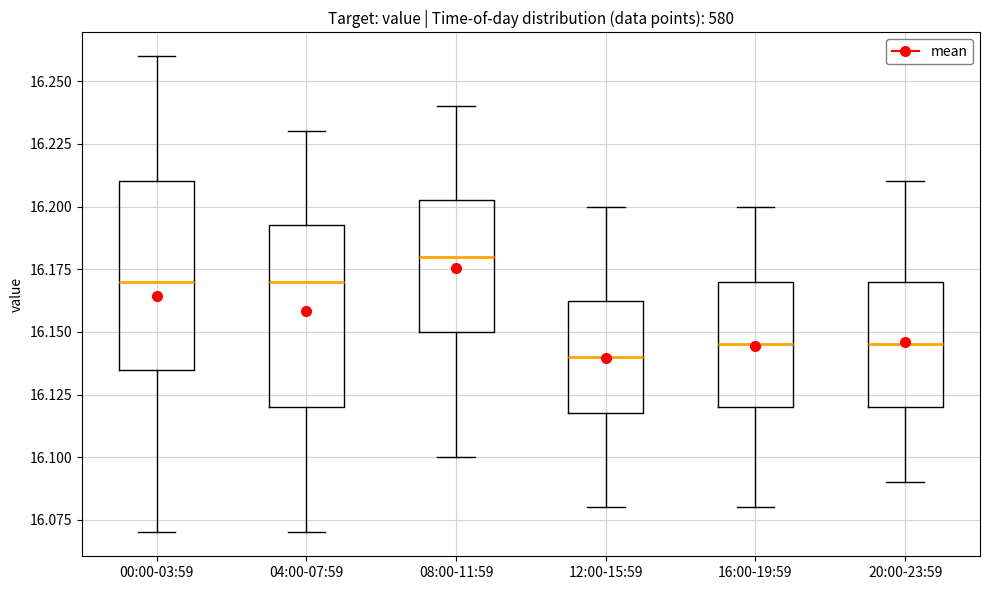

Where is the lower edge of the box for 00:00-03:59 on the y-axis? The values are not printed on the chart, so give them approximately, as read against the axis.

16.135